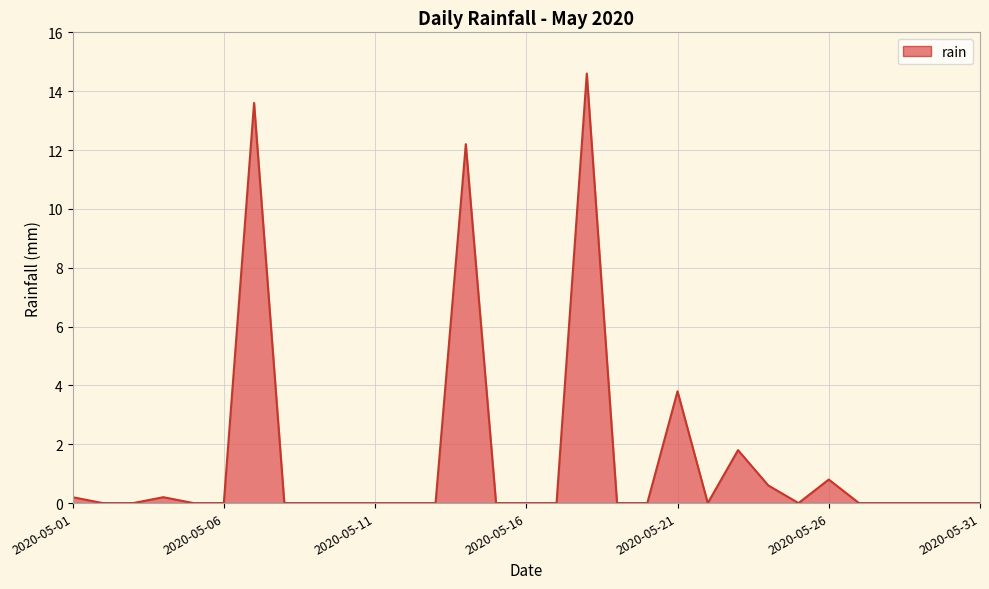

What is the maximum value shown in the chart?

14.6